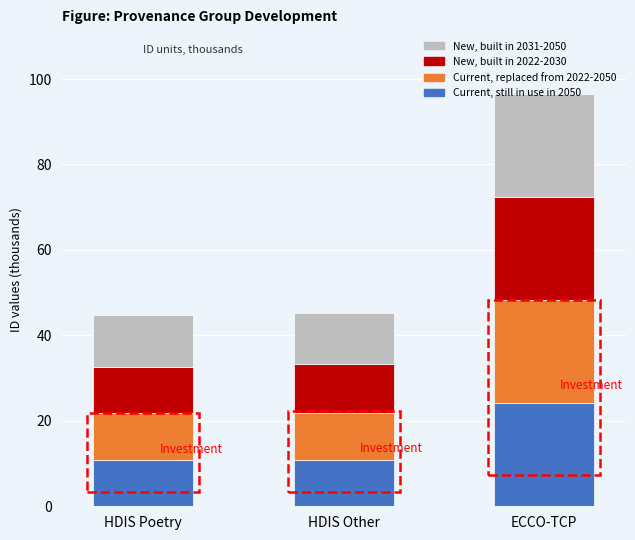

What is the sum of the Current, still in use in 2050 values at HDIS Other and HDIS Poetry?

21.8